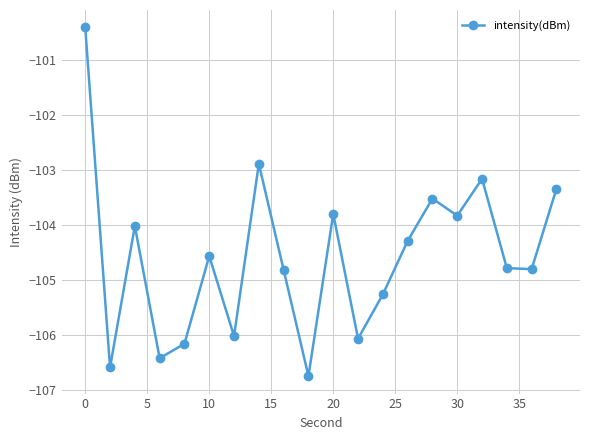

What is the maximum value shown in the chart?

-100.4